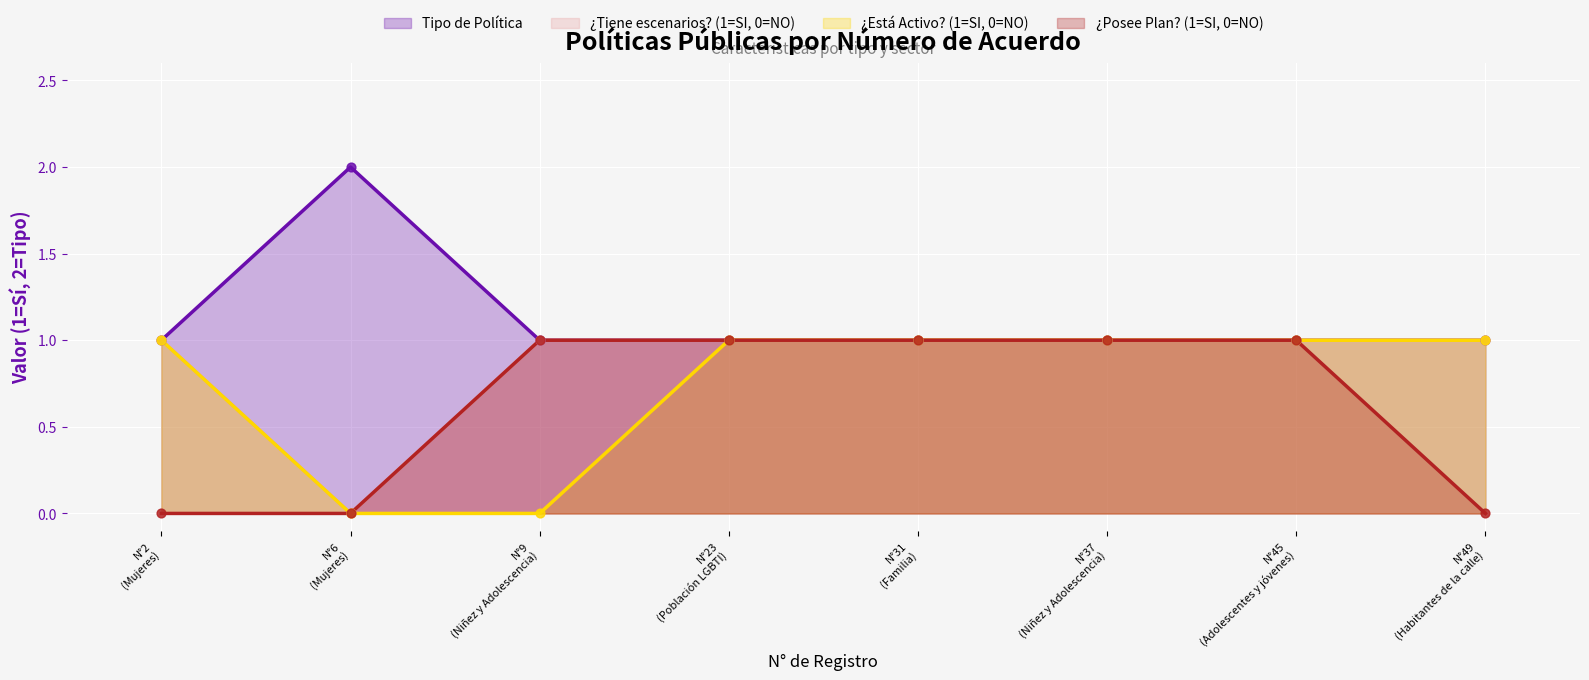

What are all the series names shown in the legend?

Tipo de Política, ¿Tiene escenarios? (1=SI, 0=NO), ¿Está Activo? (1=SI, 0=NO), ¿Posee Plan? (1=SI, 0=NO)